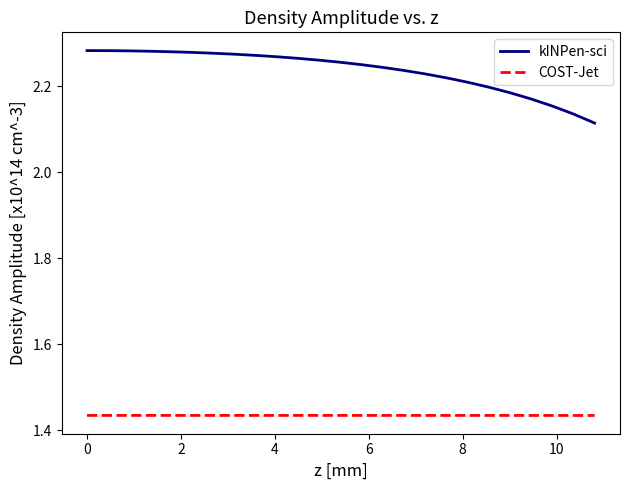

Which series has the widest spread of values?

kINPen-sci